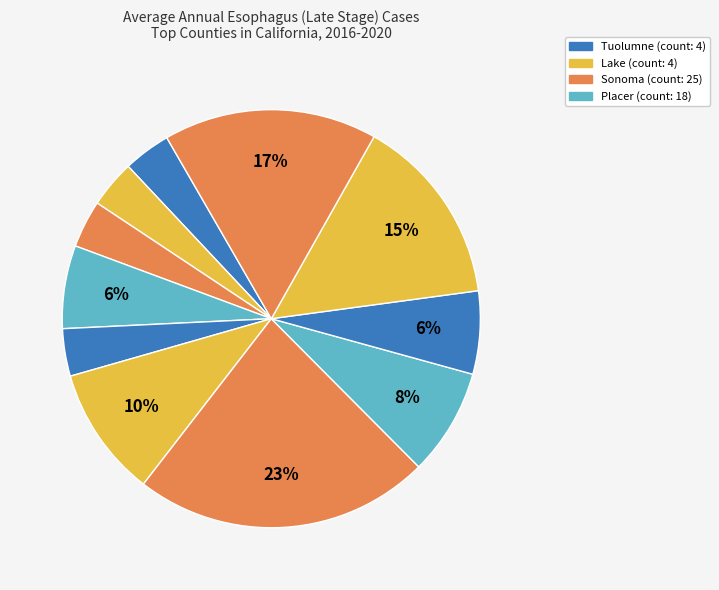

How many segments does this pie chart have?

11